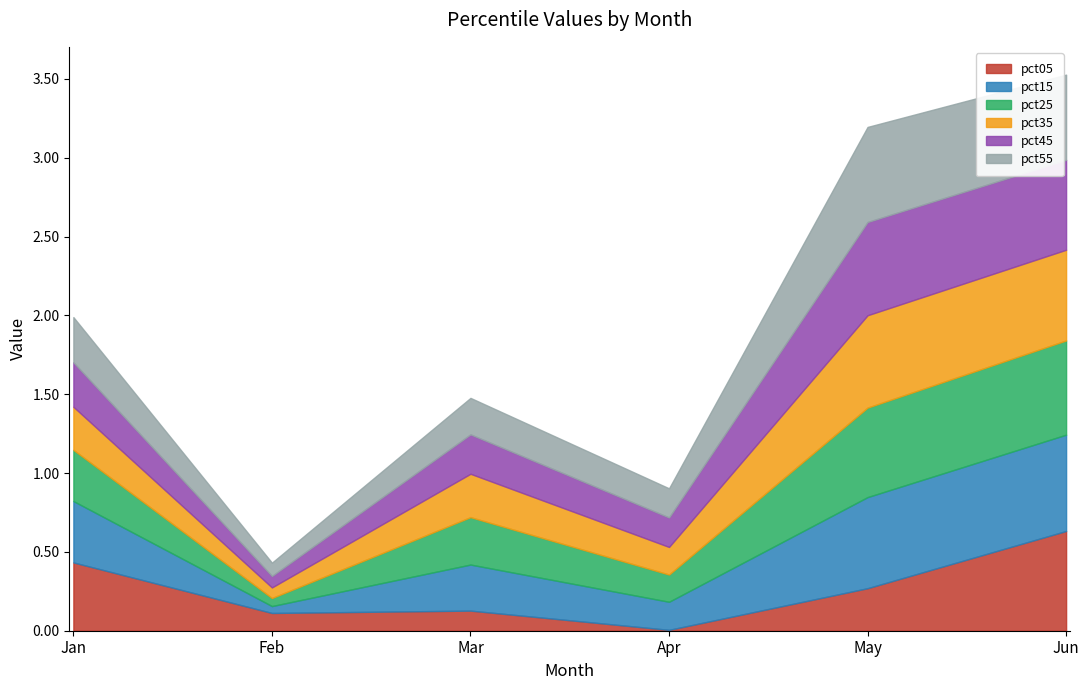

In pct15, how many points are higher than both neighbors (excluding endpoints)?

1